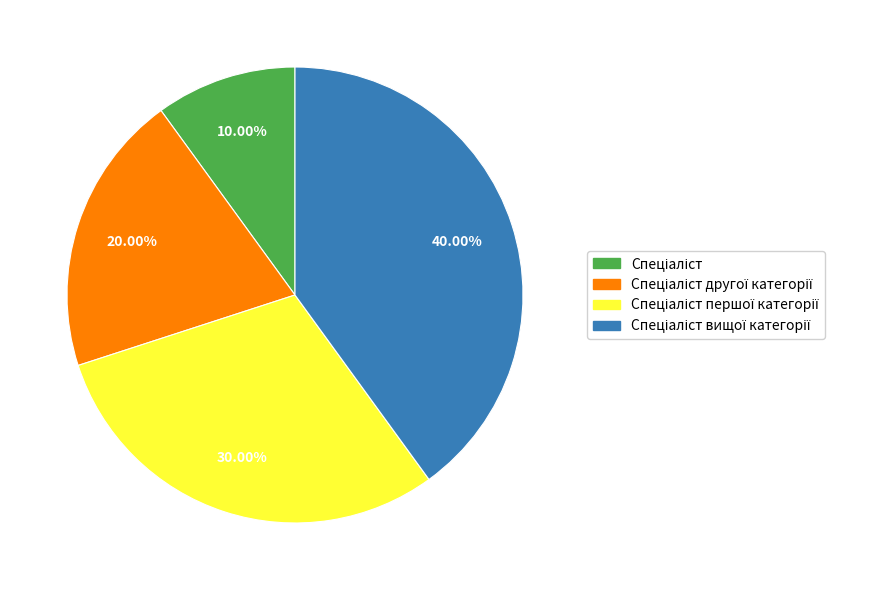

Is there a majority slice in this chart?

No